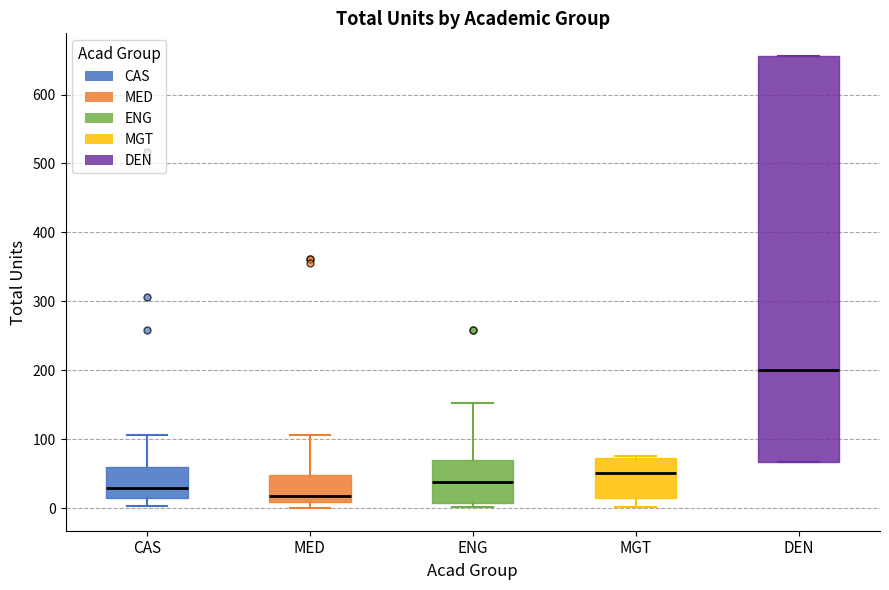

Reading left to right, transcribe this box plot: for each box, give where its median line is, the range the box spans, and where its two whiskers end, as read against the y-axis. The values are not printed on the chart, so give them approximately, as read against the axis.

CAS: median 30, box 20 to 60, whiskers 0 to 110
MED: median 20, box 10 to 50, whiskers 0 to 110
ENG: median 40, box 10 to 70, whiskers 0 to 150
MGT: median 50, box 10 to 70, whiskers 0 to 80
DEN: median 200, box 70 to 660, whiskers 70 to 660